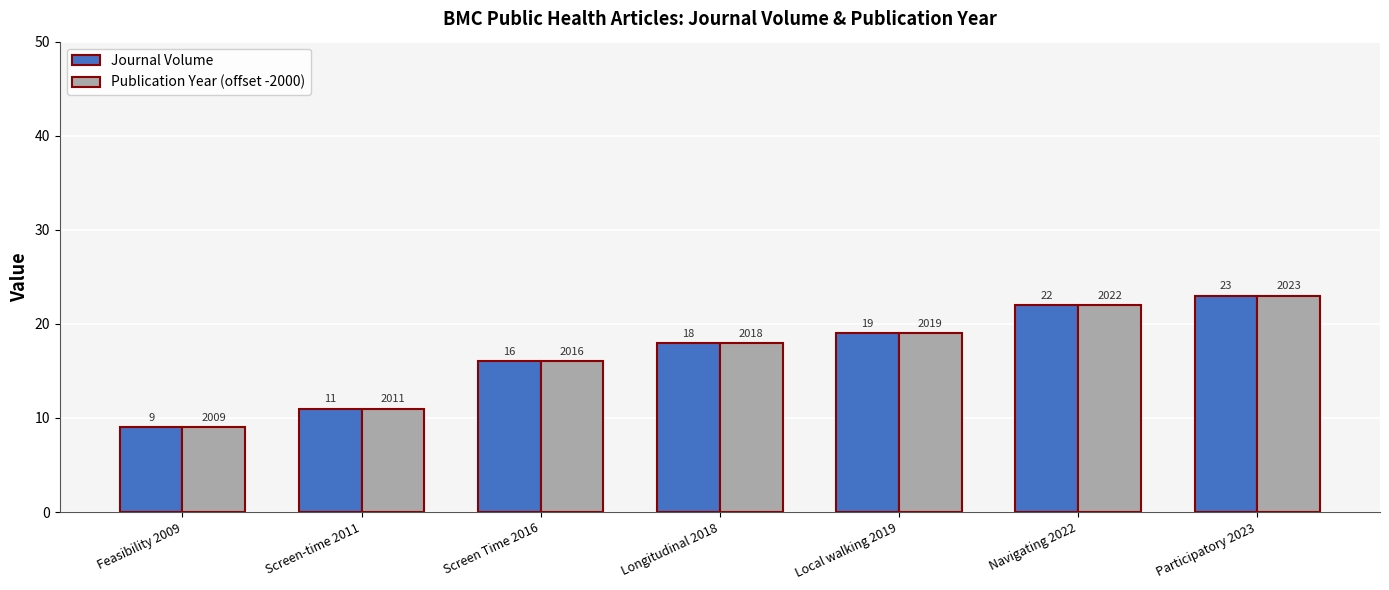

What is the label of the 3rd bar from the right?

Local walking 2019